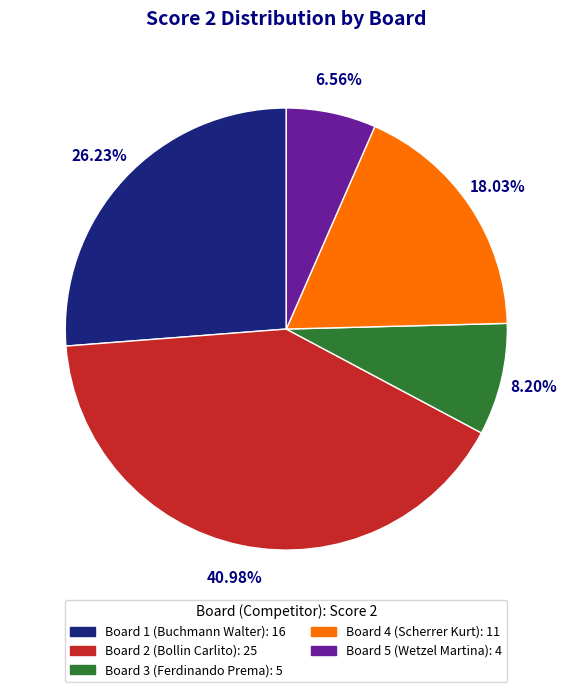

Do Board 2 and Board 3 together represent more than half of the pie?

No